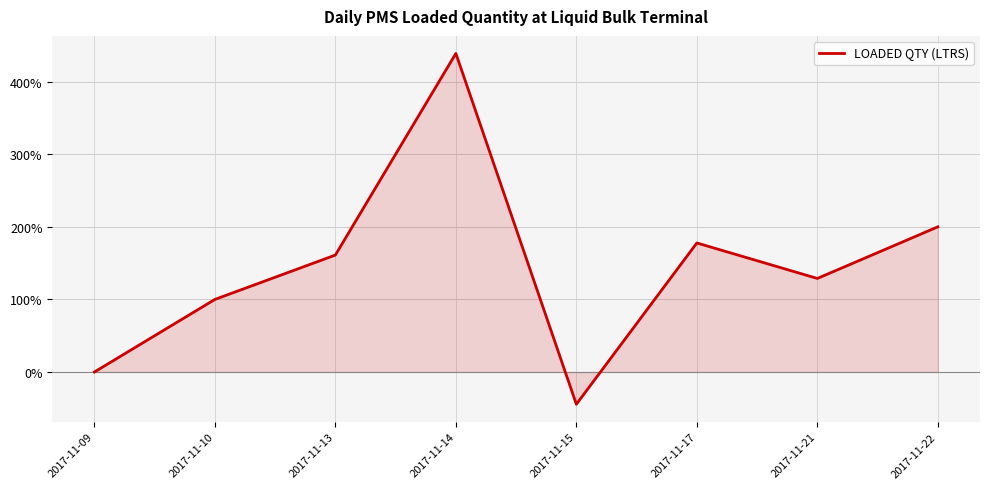

What is the difference between the maximum and minimum values?

4.8